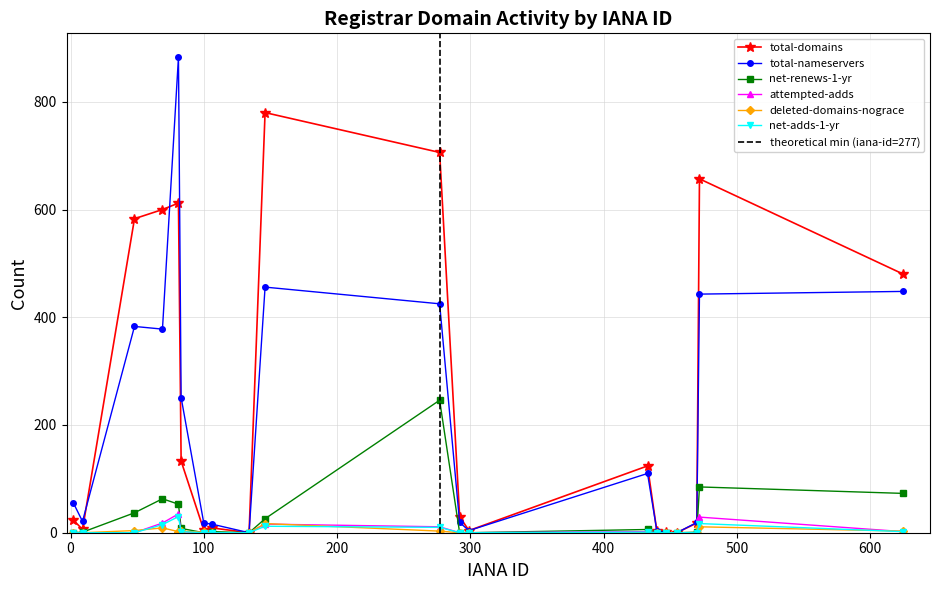

Does the chart display data point markers on the line(s)?

Yes